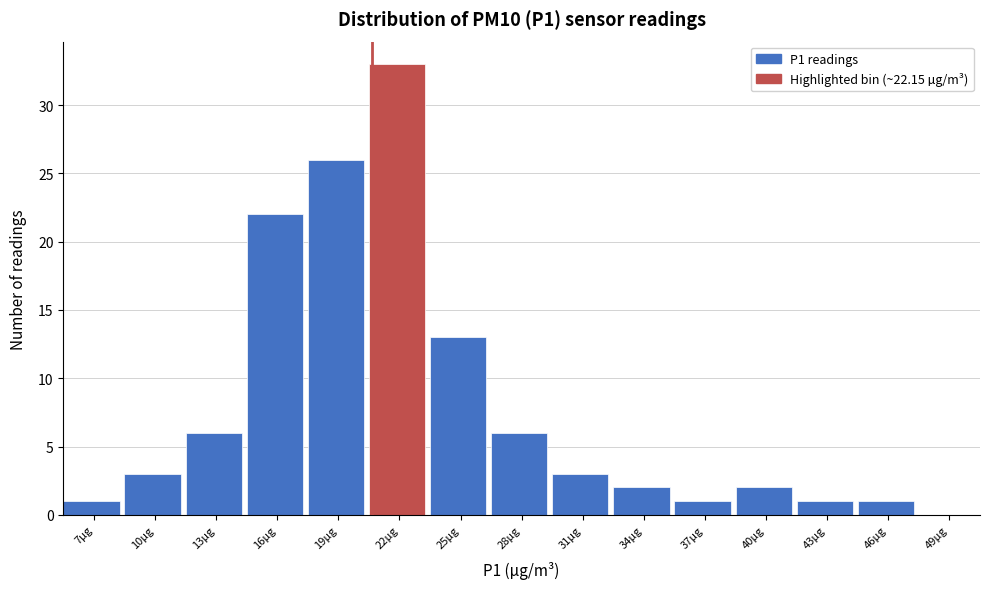

Reading right to left, list all the values displayed in this chart.

49µg=0	46µg=1	43µg=1	40µg=2	37µg=1	34µg=2	31µg=3	28µg=6	25µg=13	22µg=33	19µg=26	16µg=22	13µg=6	10µg=3	7µg=1